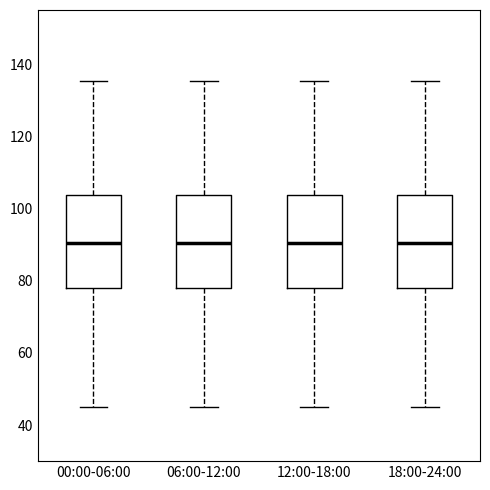

Where is the lower edge of the box for 00:00-06:00 on the y-axis? The values are not printed on the chart, so give them approximately, as read against the axis.

78